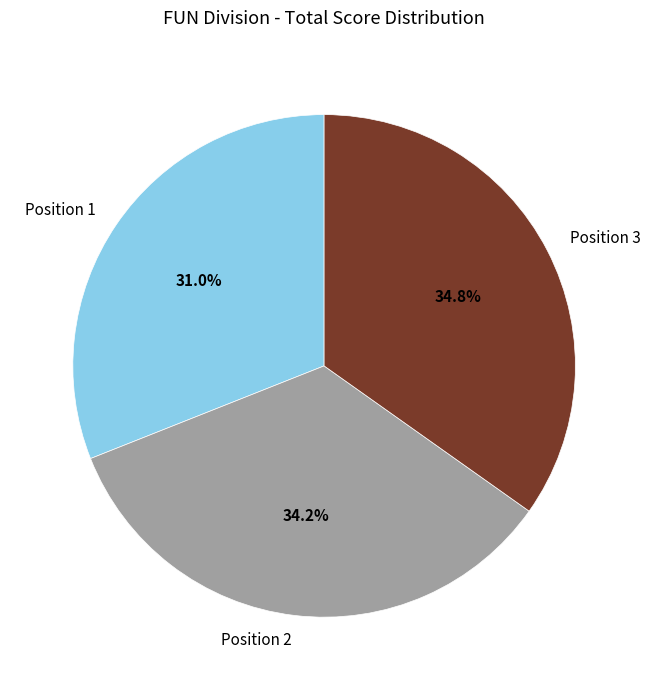

What is the ratio of the value at Position 2 to the value at Position 1?

1.1